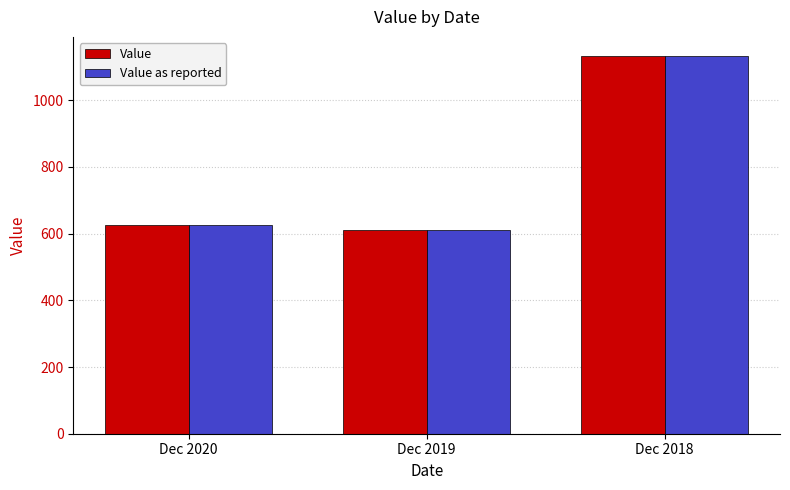

The Value as reported series shows 409.7 at Dec 2019. True or false?

False